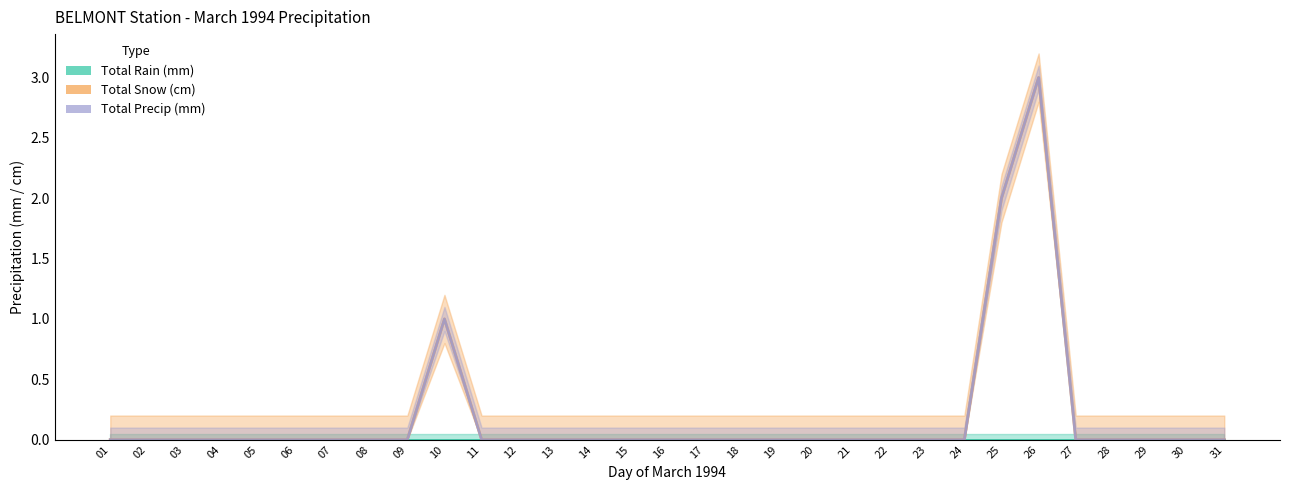

Does the chart have visible grid lines?

No